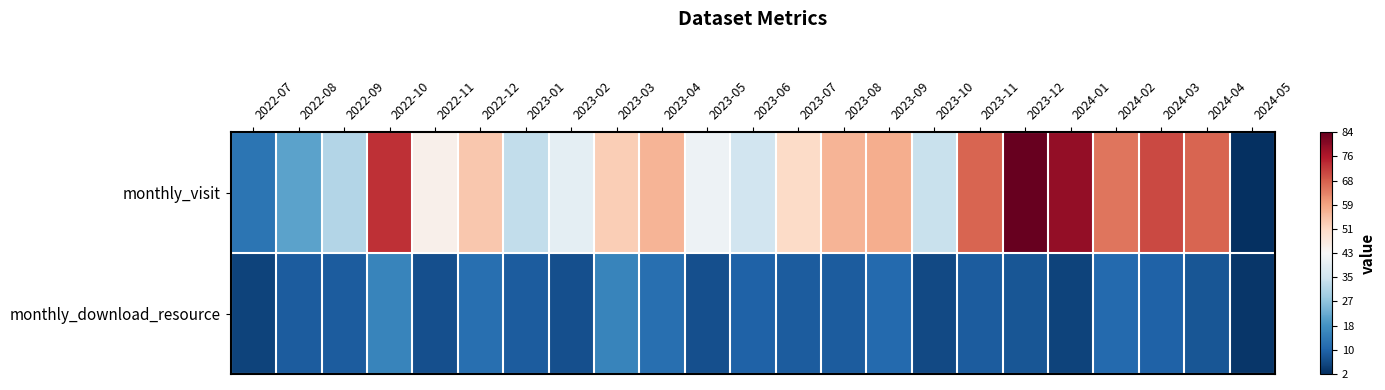

Which label corresponds to the smallest value in the chart?

2024-05